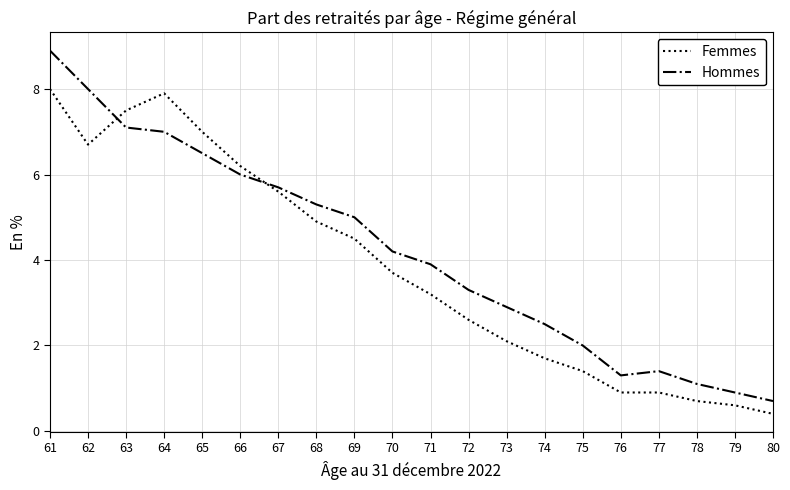

At 78, list the series in order from largest to smallest.

Hommes, Femmes